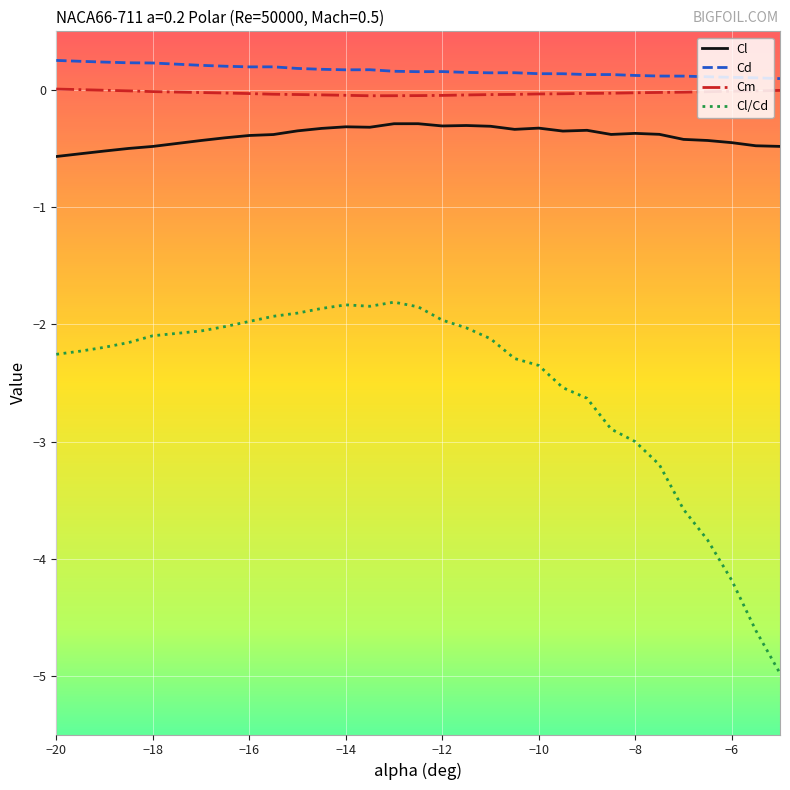

True or false: Cl and Cm intersect in this chart.

False